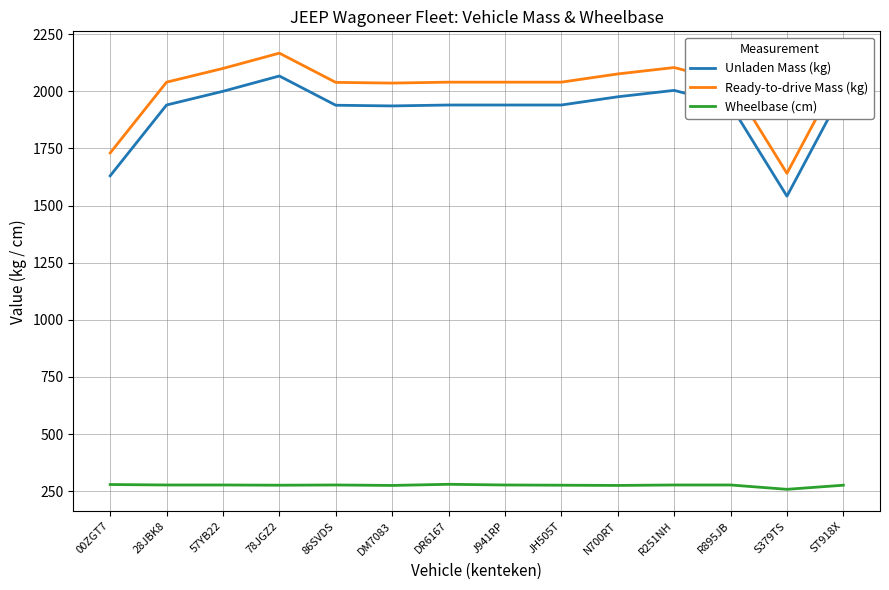

Is it true that Unladen Mass (kg) equals 1058 at N700RT?

False